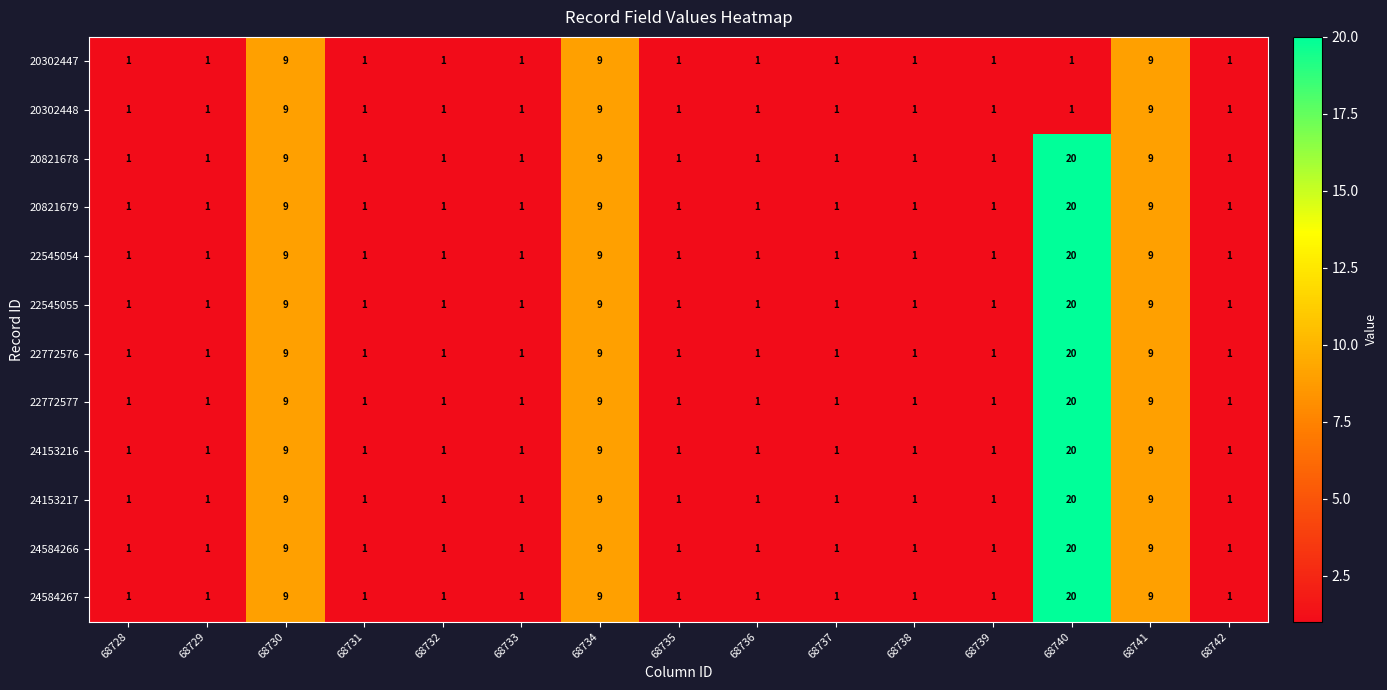

What is the average value of the 24584266 series?

4